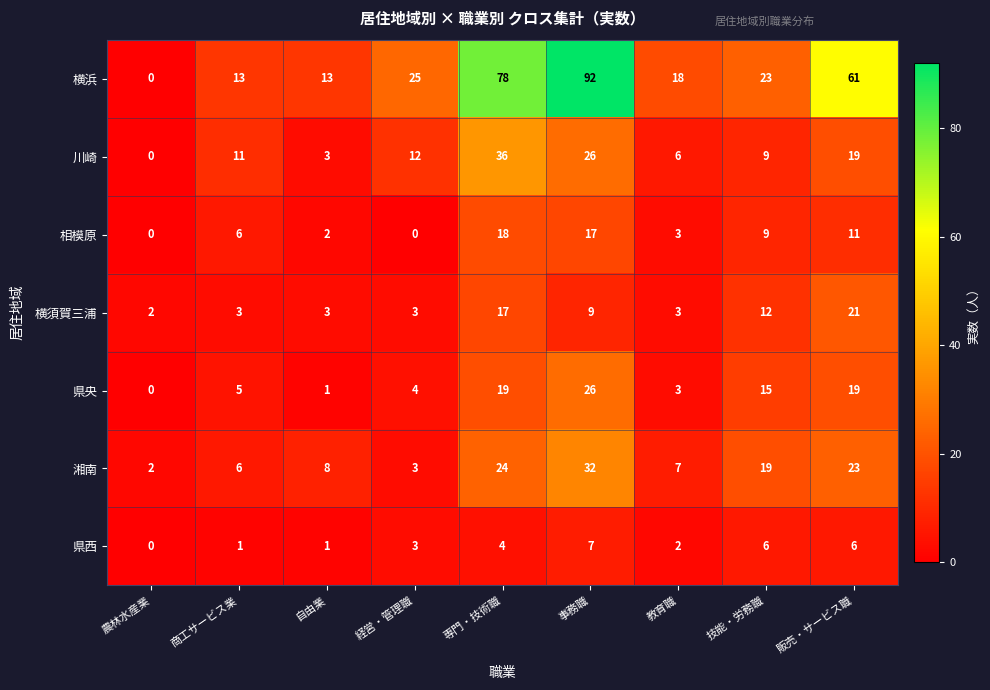

What is the difference between the maximum and minimum values in the 川崎 series?

36